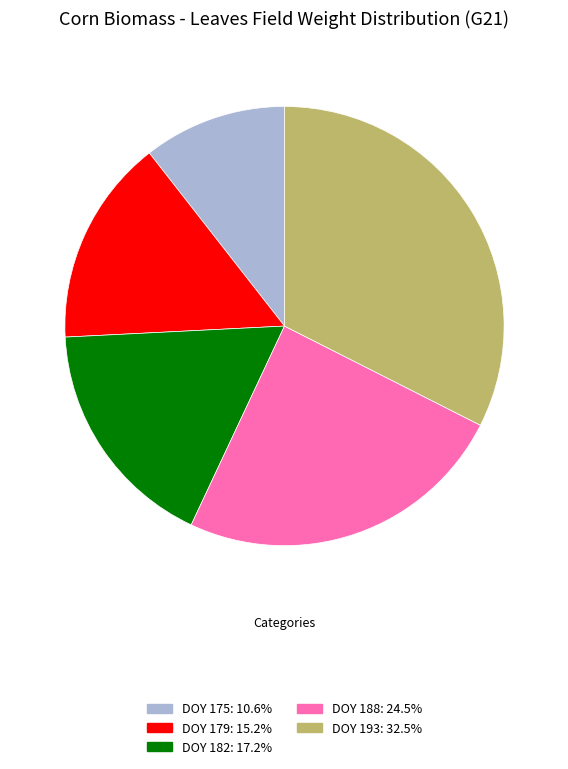

Which slice is the largest?

DOY 193